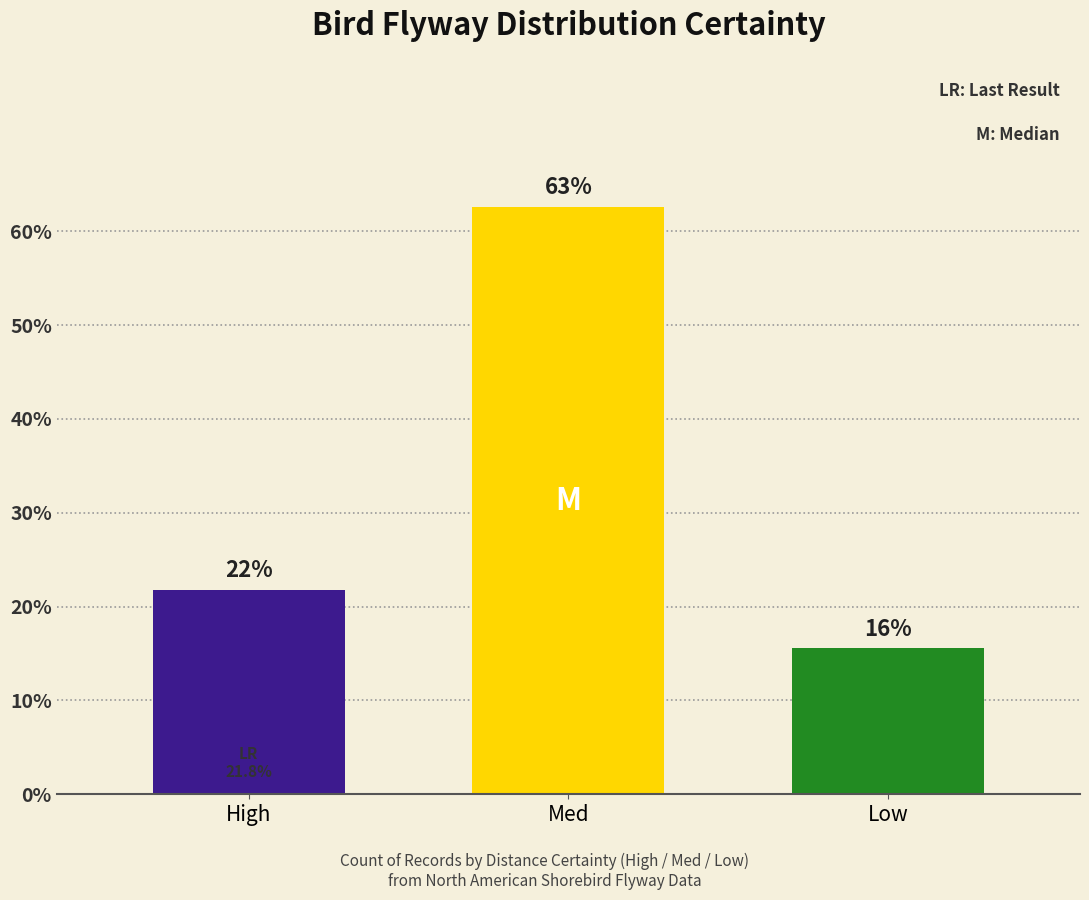

Rank the categories by value from lowest to highest.

Low, High, Med